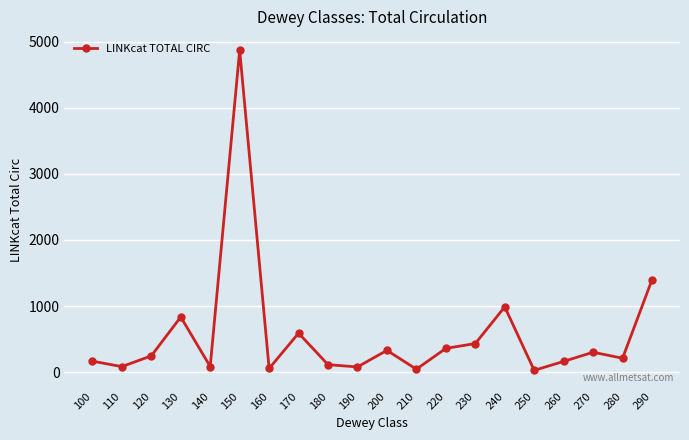

Approximately how many times larger is the value at 110 compared to 210?

1.9